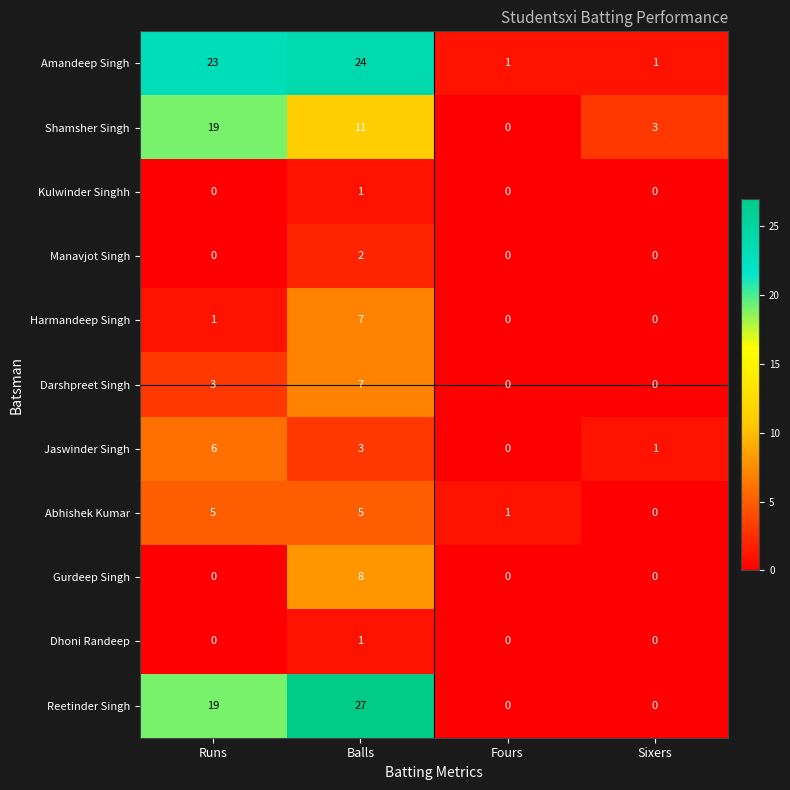

Count the Shamsher Singh values in the range 3 to 19.

3